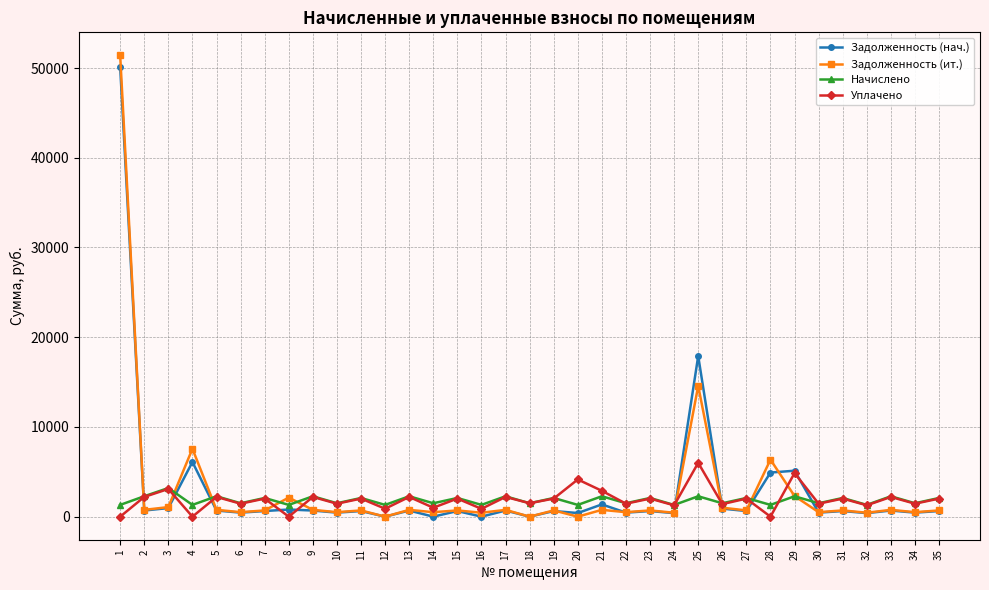

Is the value of Задолженность (нач.) at 1 greater than the value of Задолженность (ит.) at 1?

No